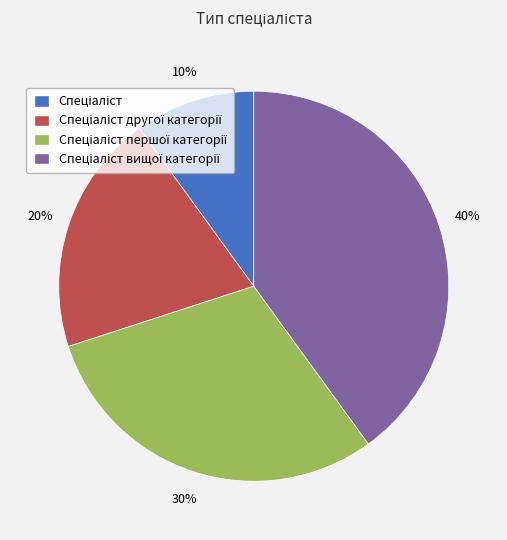

How many slices are in this pie chart?

4